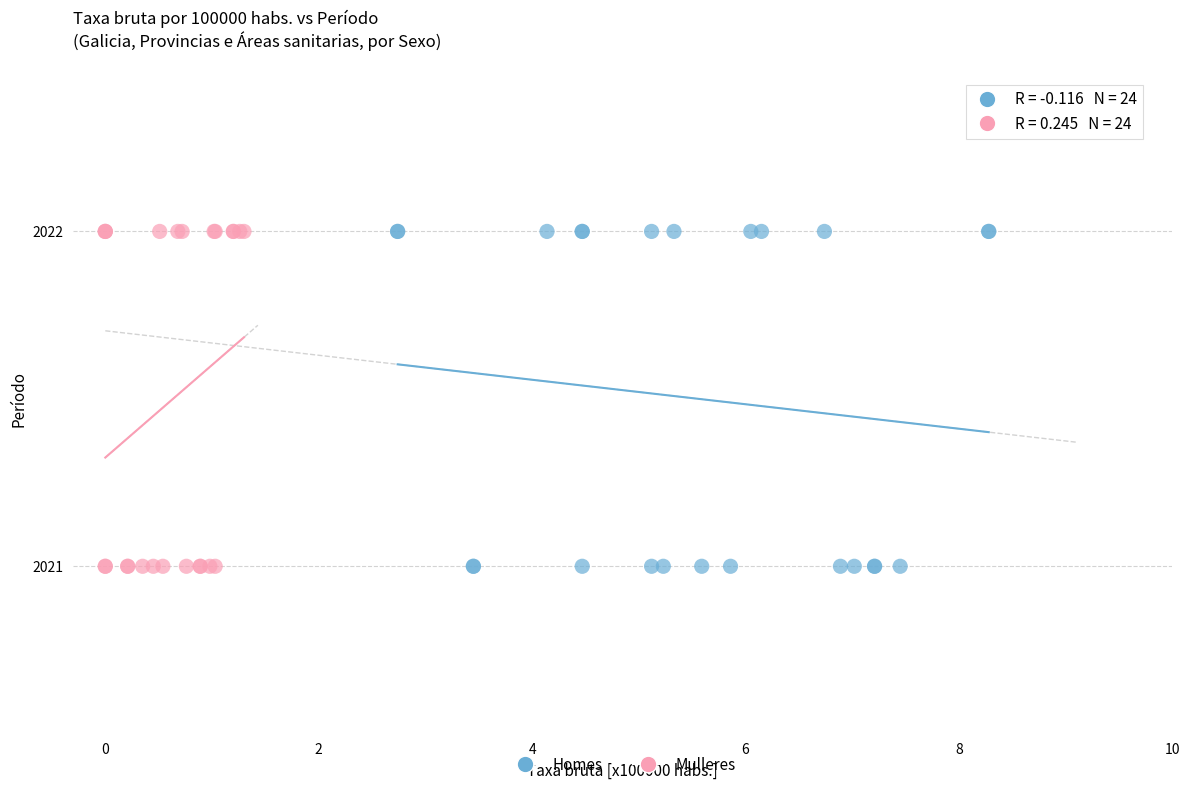

What are all the series names shown in the legend?

Homes, Mulleres